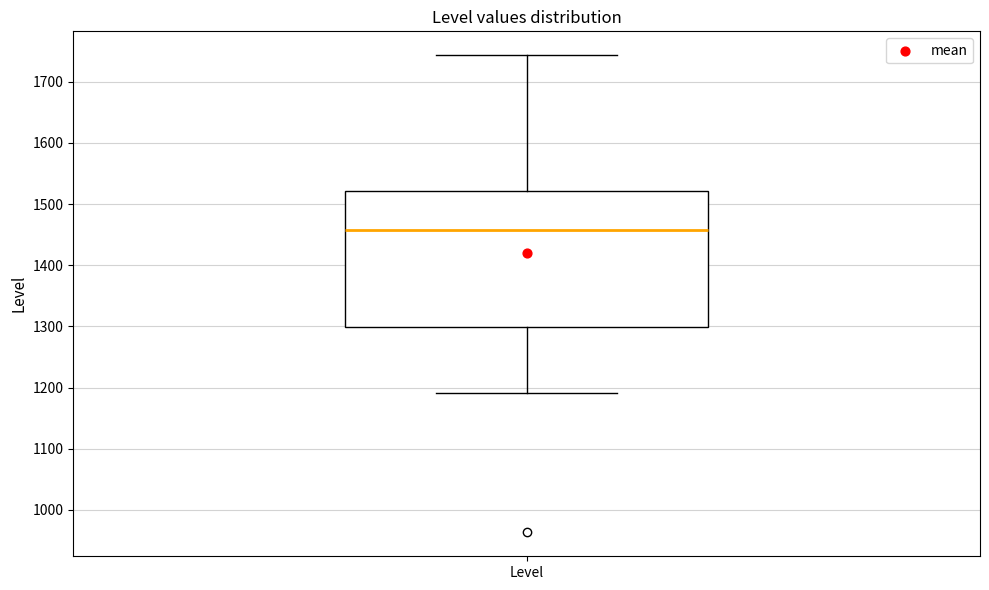

Transcribe this box plot: give where the median line is, the range the box spans, and where the two whiskers end, as read against the y-axis. The values are not printed on the chart, so give them approximately, as read against the axis.

median 1460, box 1300 to 1520, whiskers 1190 to 1740